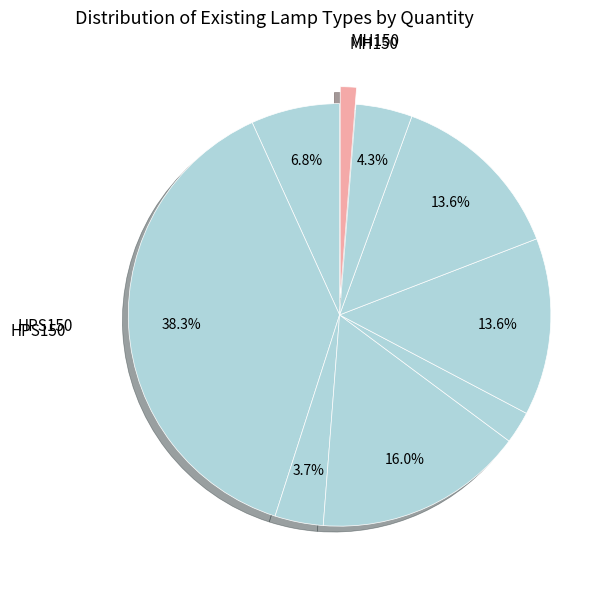

What is the smallest slice in the pie chart?

MH150